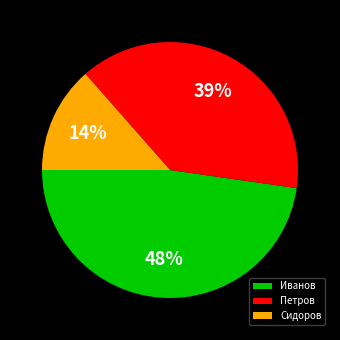

To the nearest percent, what is the difference between the Сидоров and Иванов slice percentages?

34%